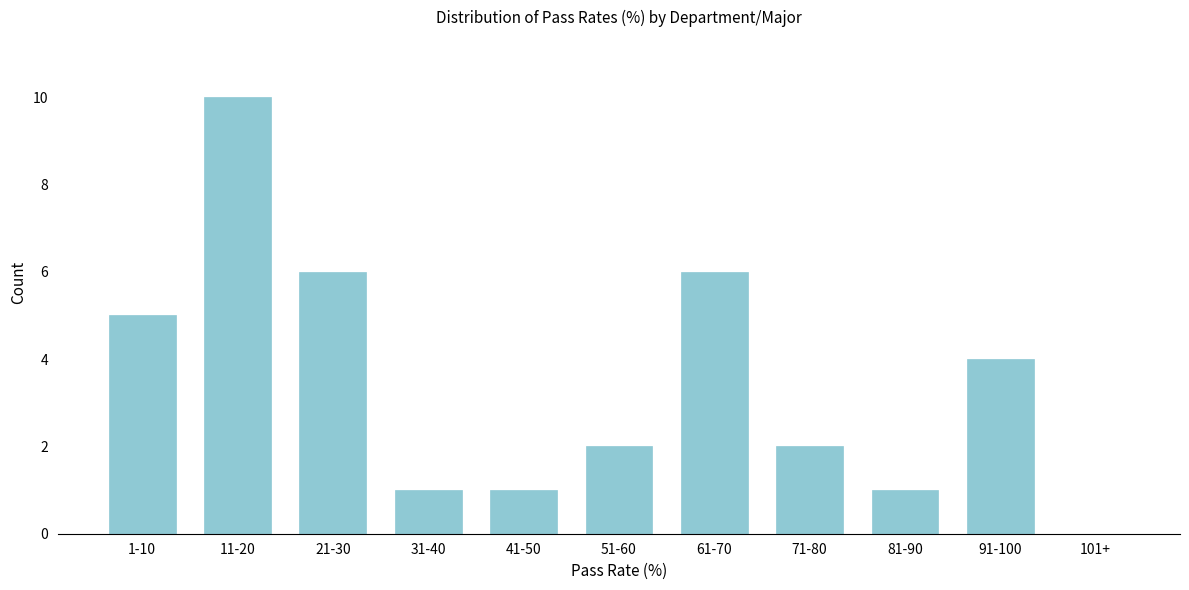

Reading left to right, extract all data points from this chart.

1-10=5	11-20=10	21-30=6	31-40=1	41-50=1	51-60=2	61-70=6	71-80=2	81-90=1	91-100=4	101+=0